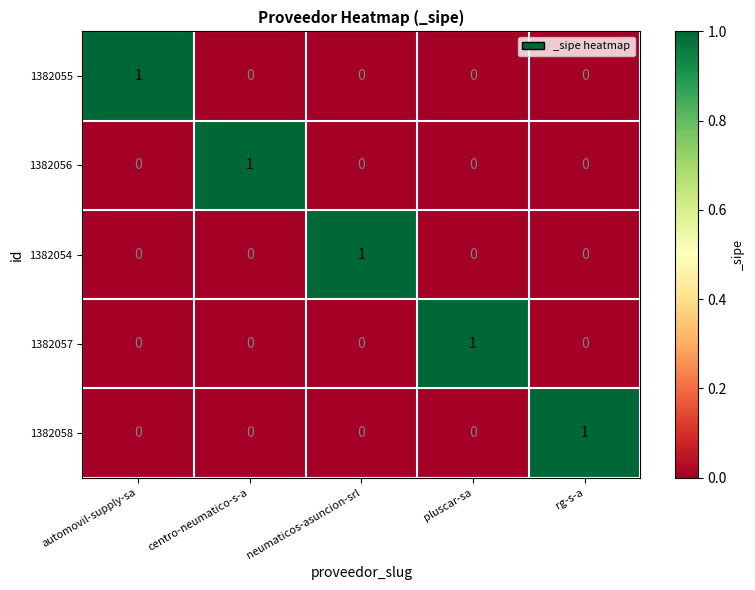

What is the greatest value displayed?

1